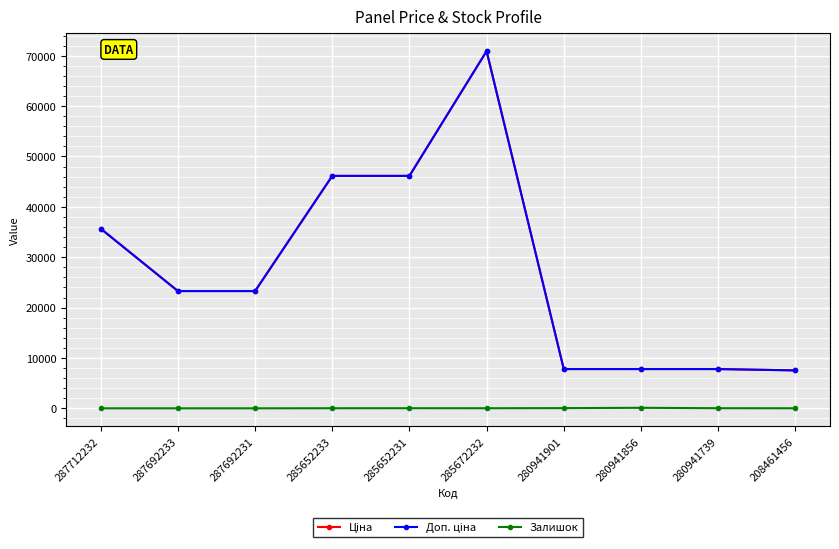

Is this an area chart (filled region under the line)?

No